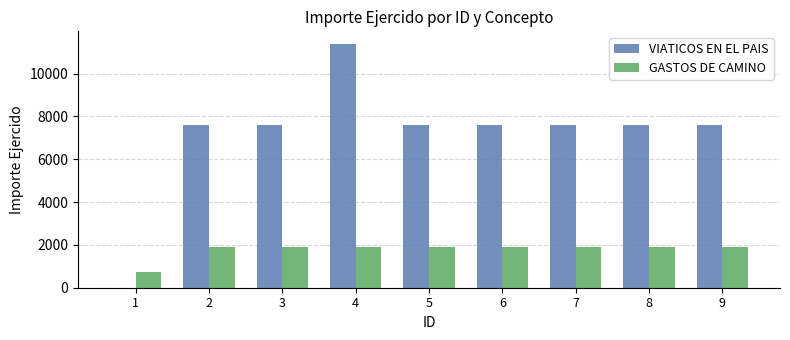

What is the maximum value shown in the chart?

11400